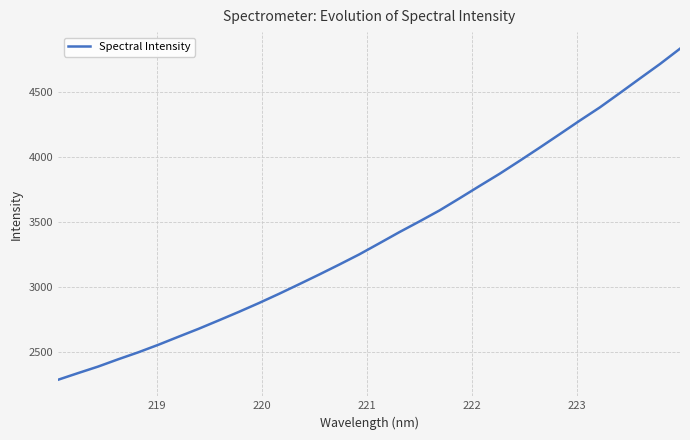

True or false: there are more than 0 points higher than both neighbors.

False